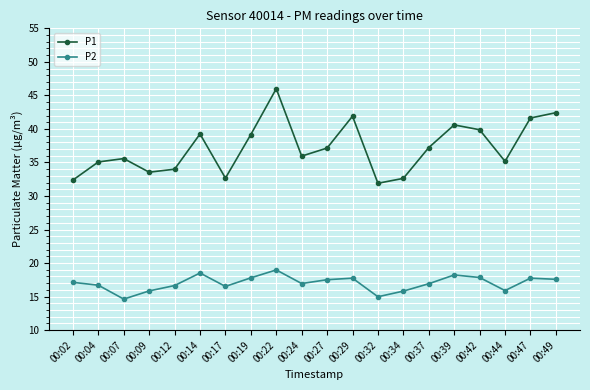

Which series has the largest total across all categories?

P1